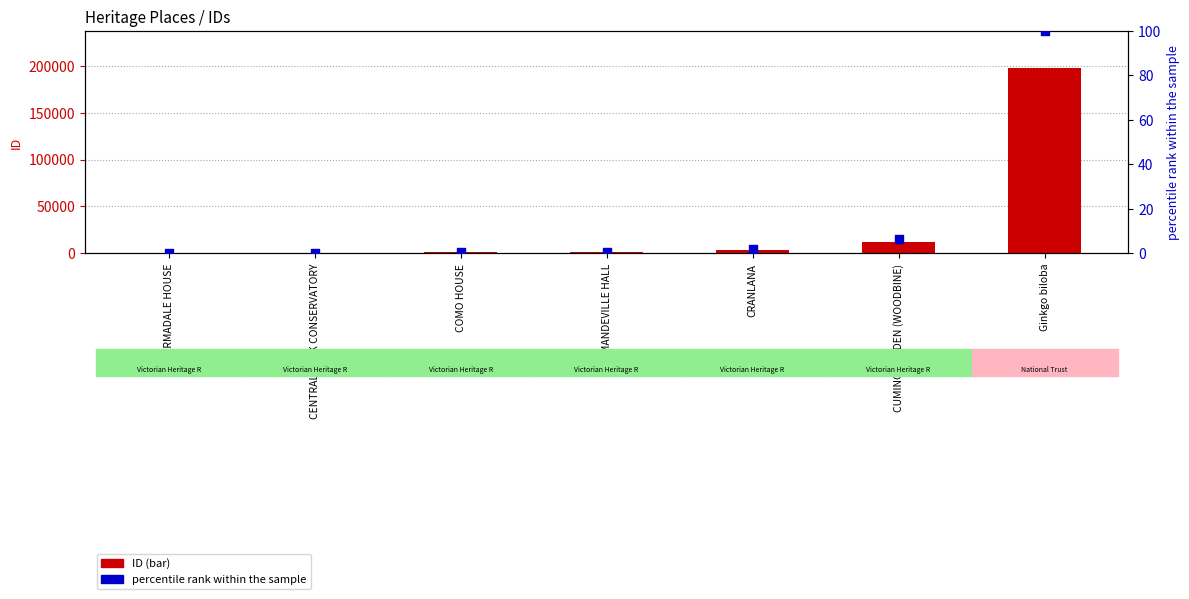

What are all the series names shown in the legend?

ID, percentile rank within the sample